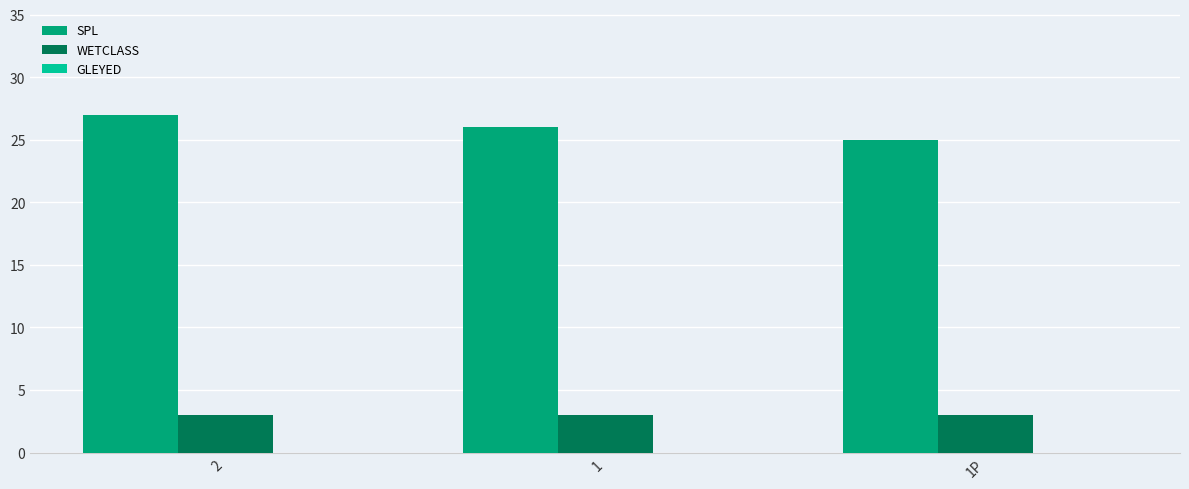

What is the total value across all series at 1?

29